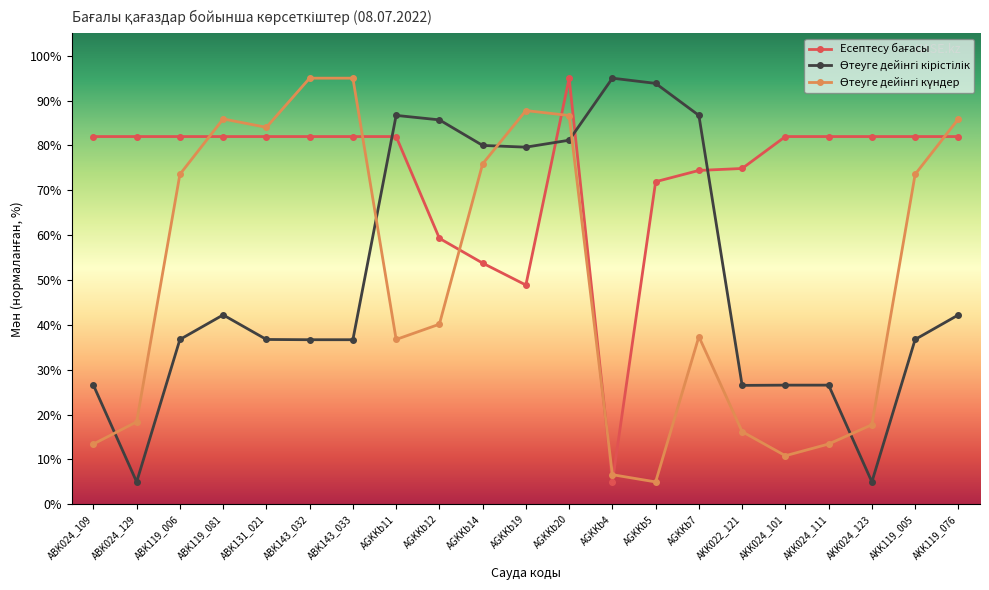

What is the spread (max minus min) of values at ABK119_006?

45.2